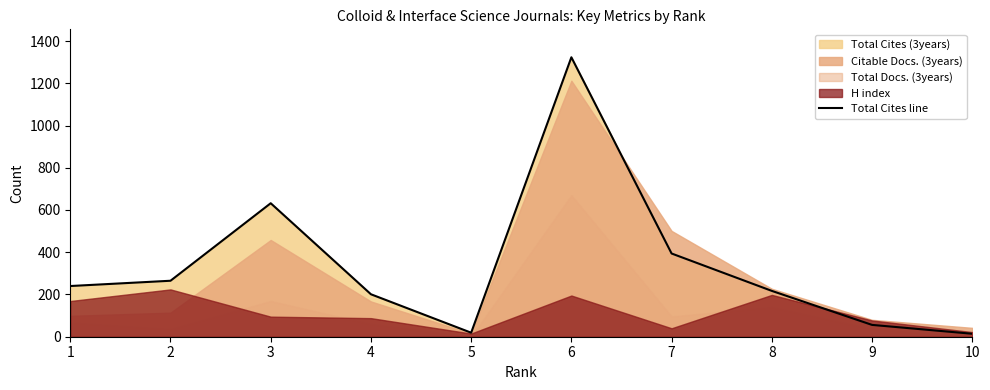

True or false: the data shows 56 at 9.

True